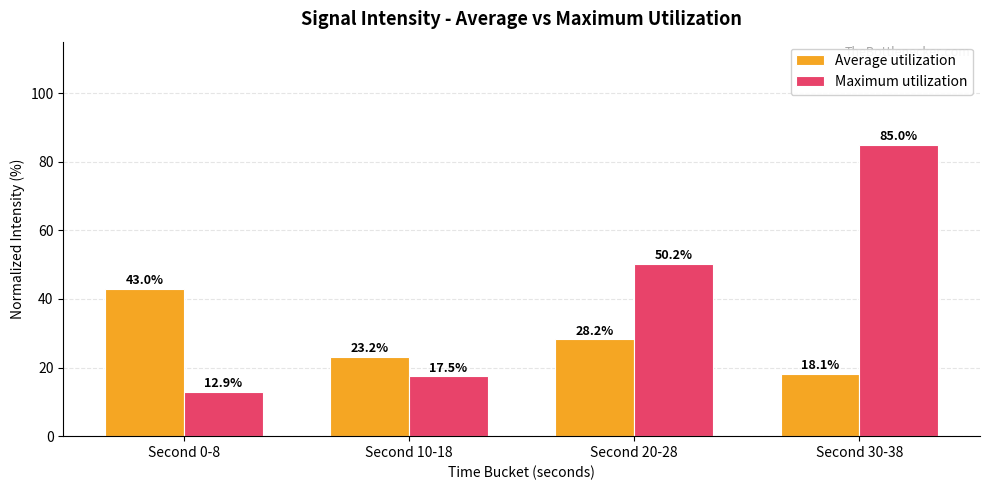

Rank the series by their maximum value, from lowest to highest.

Average utilization, Maximum utilization